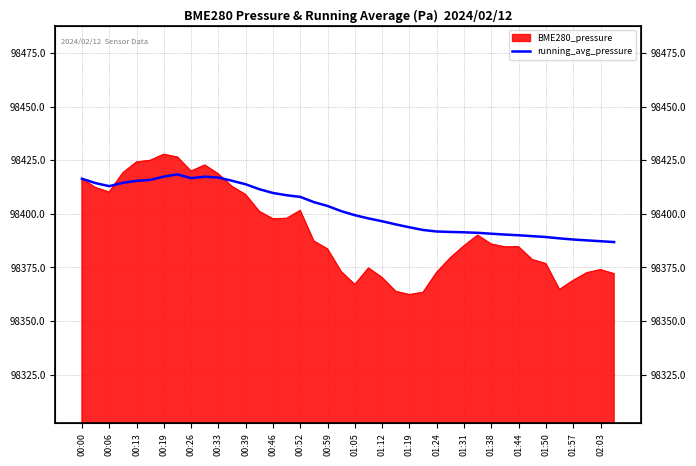

How many lines are shown in the chart?

1